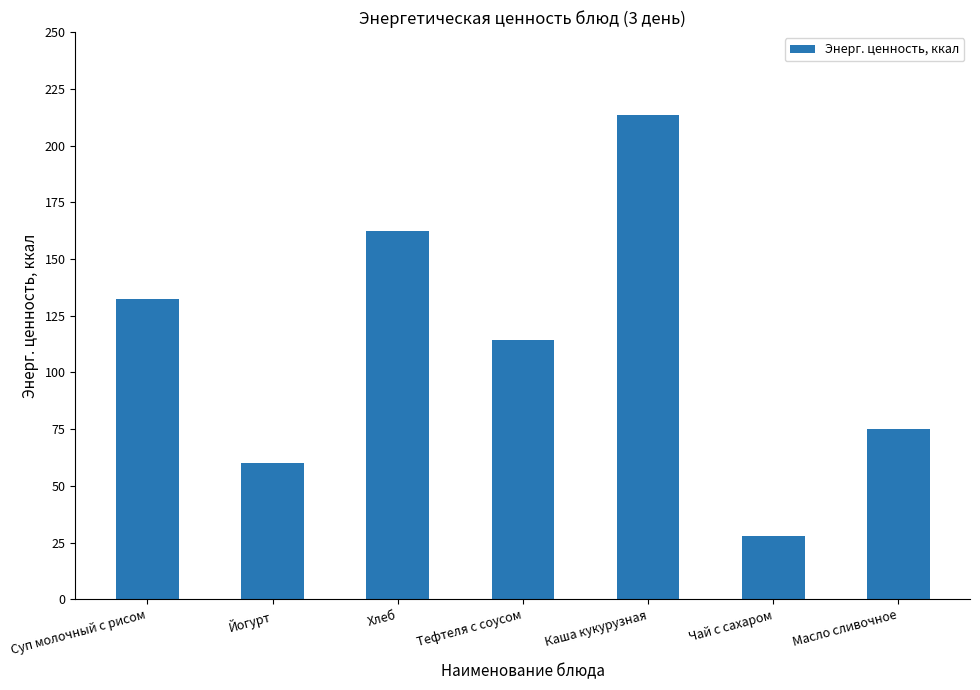

What is the label of the 1st bar from the left?

Суп молочный с рисом